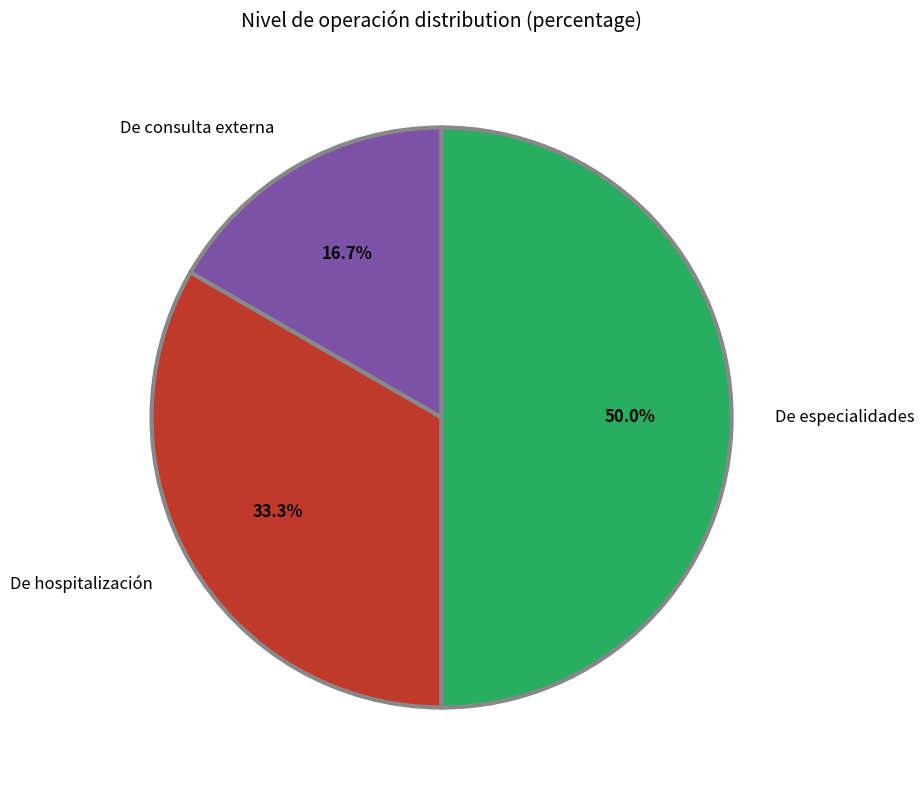

Which category has the biggest portion of the pie?

De especialidades